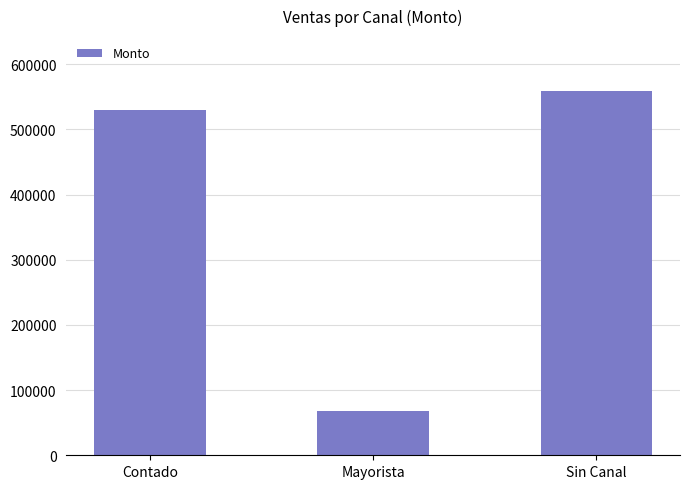

Between Mayorista and Contado, which is larger?

Contado